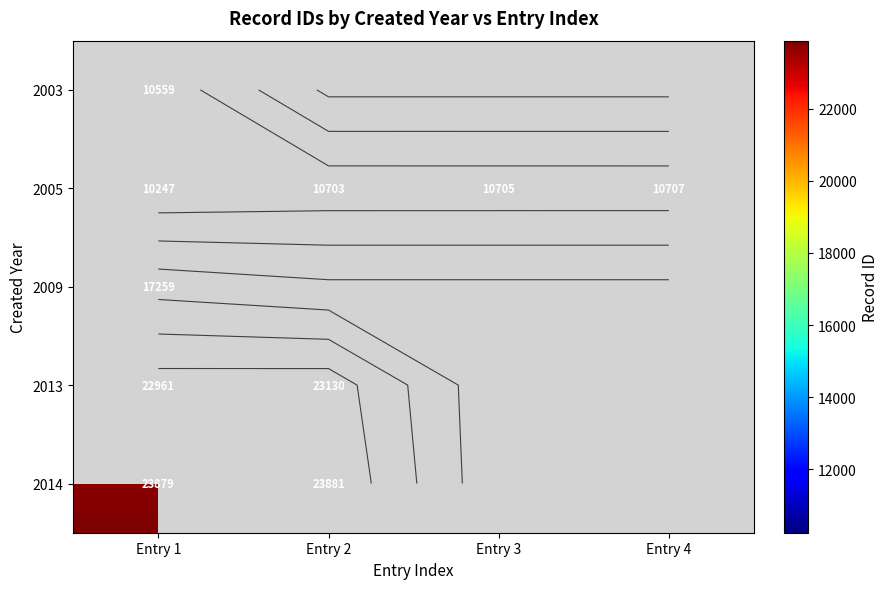

What is the total value across all series at Entry 4?

10707